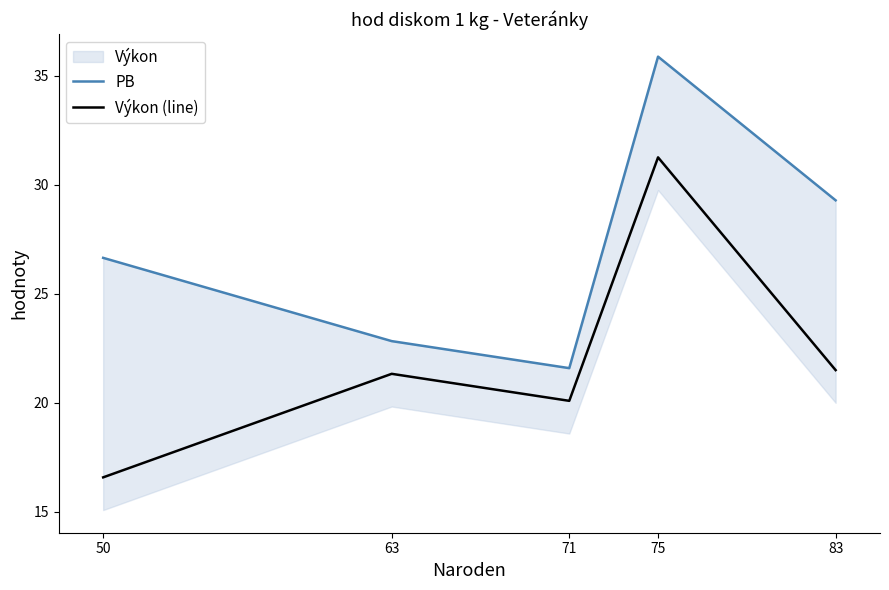

At how many categories does at least one series exceed 19?

5